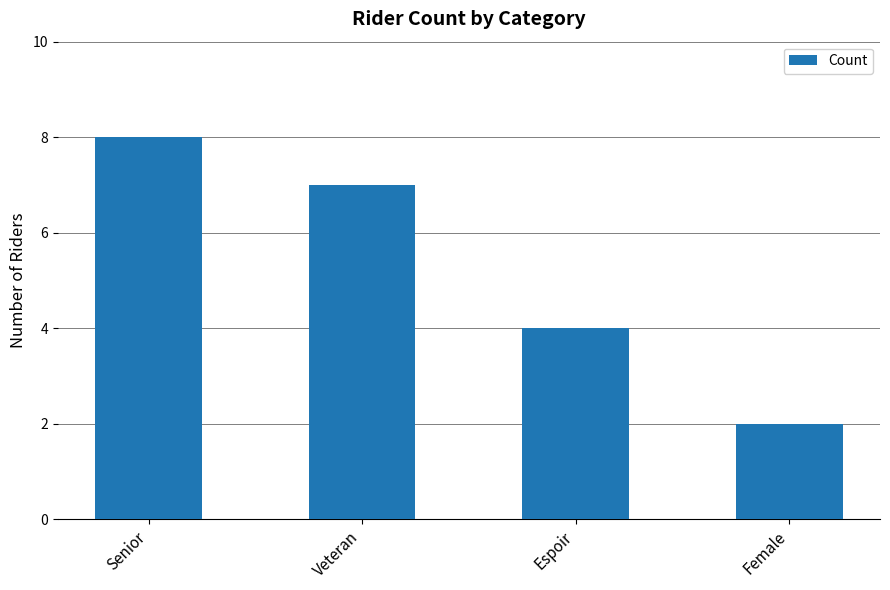

Reading right to left, list all the values displayed in this chart.

Female=2	Espoir=4	Veteran=7	Senior=8